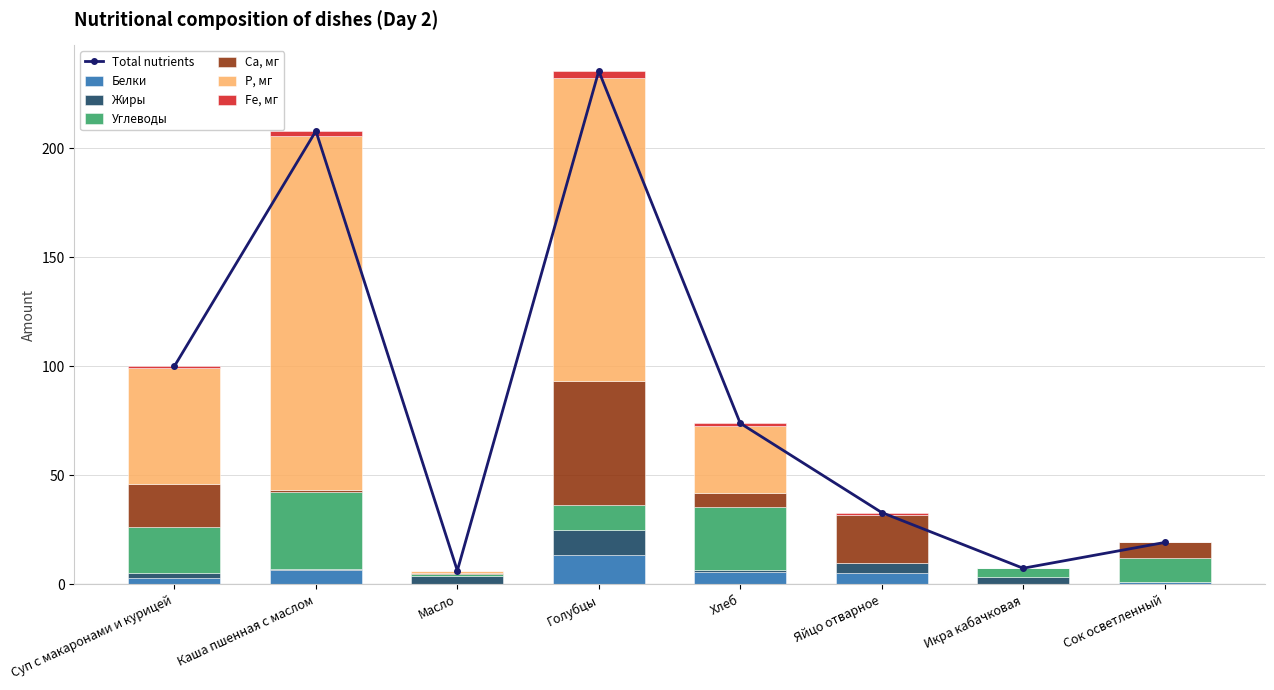

What is the difference between the maximum and minimum values in the Fe, мг series?

3.0